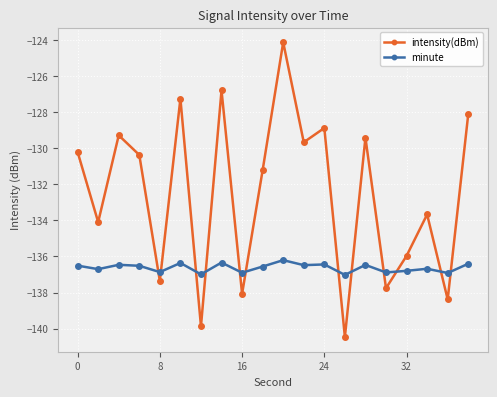

What is the difference between the maximum and minimum values in the minute series?

0.8